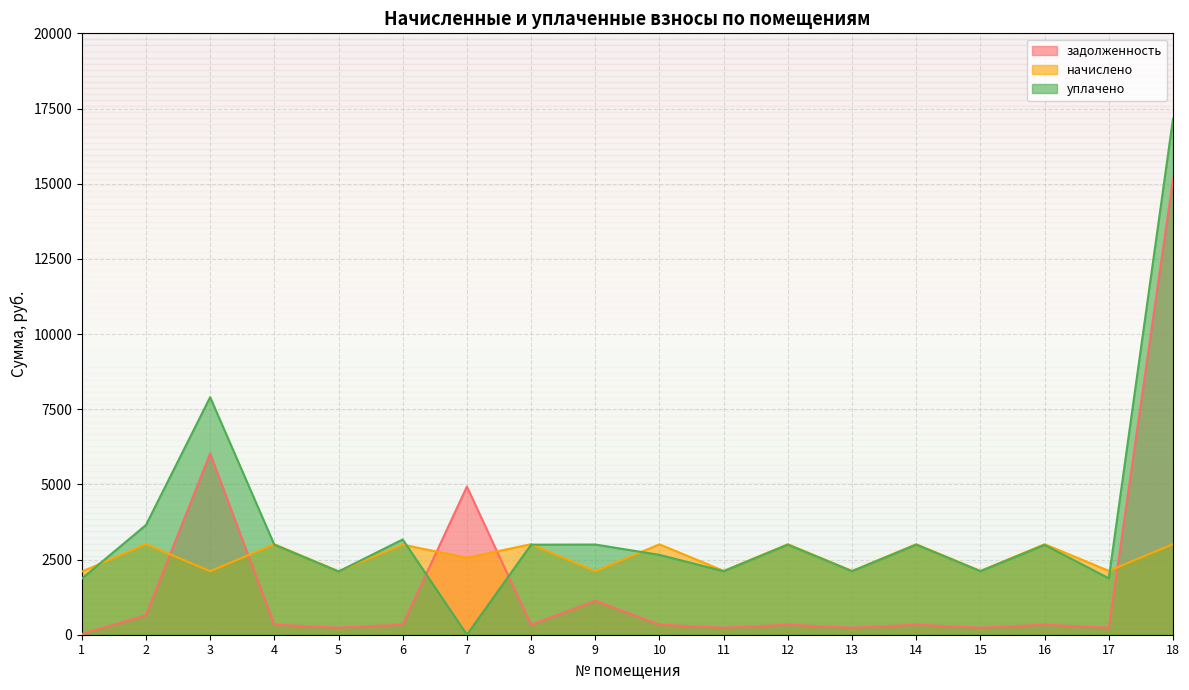

What is the value of the уплачено point at the 1st from the left?

1864.3